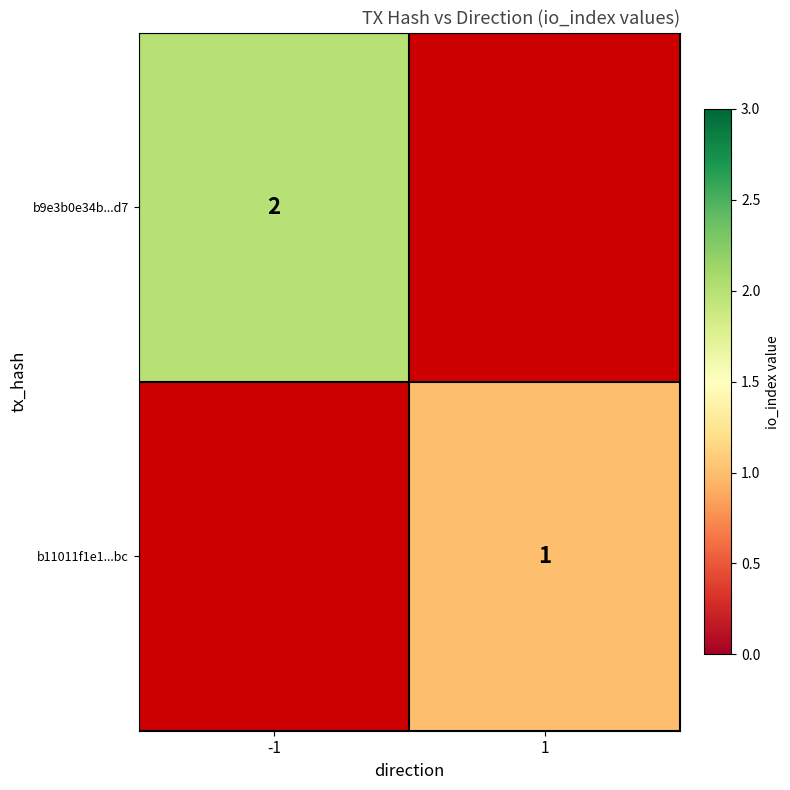

The b9e3b0e34b...d7 series shows 2 at -1. True or false?

True